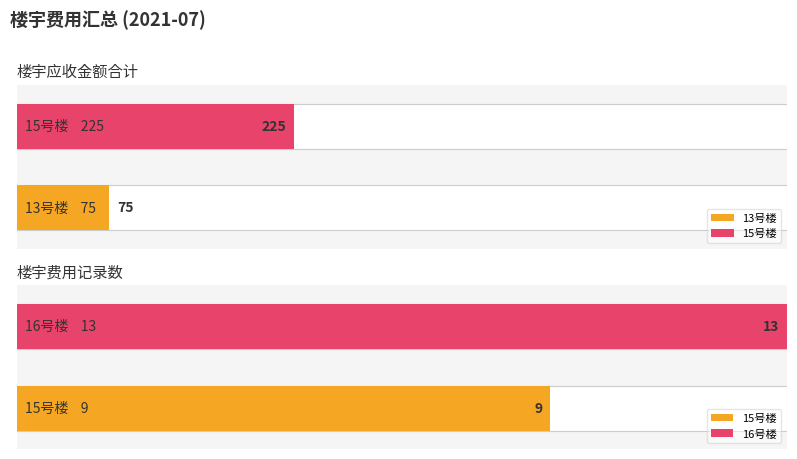

Is the value of 费用序号 at 15 greater than the value of 应收金额 at 16?

Yes